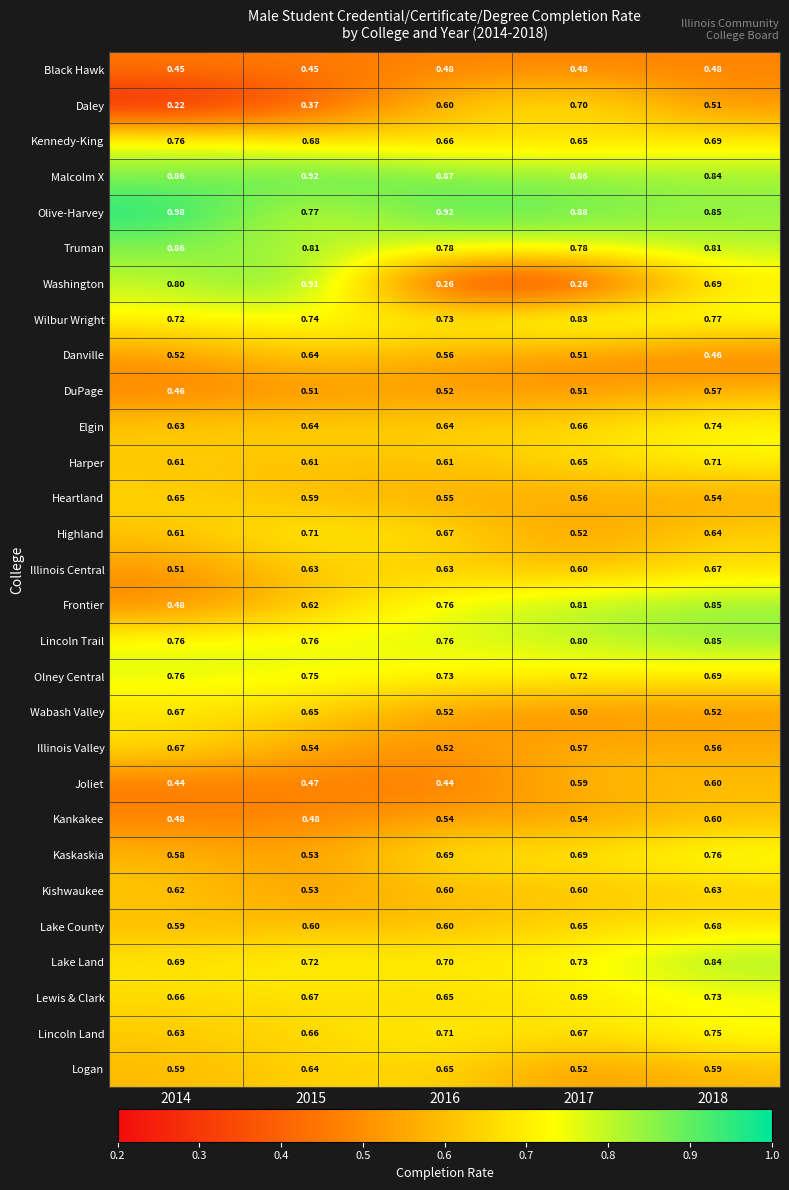

Is the value of Lincoln Trail at 2017 greater than the value of Joliet at 2014?

Yes